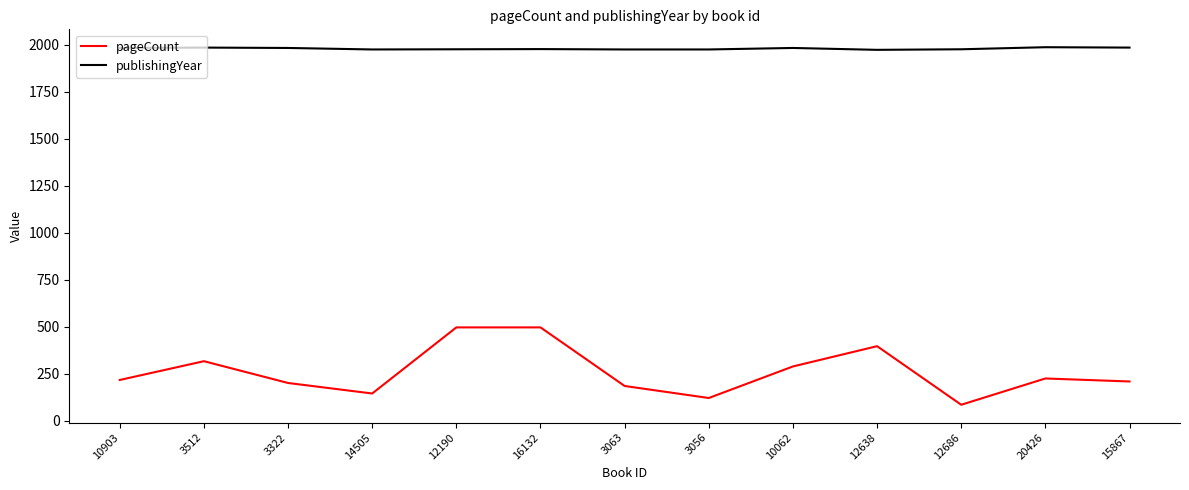

What is the total value across all series at 14505?

2120